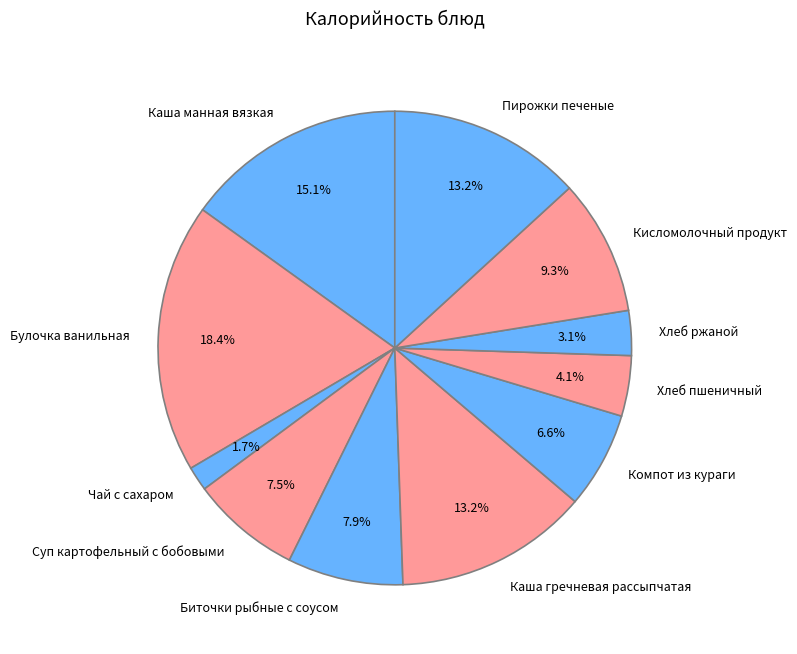

Does any single category account for the majority?

No